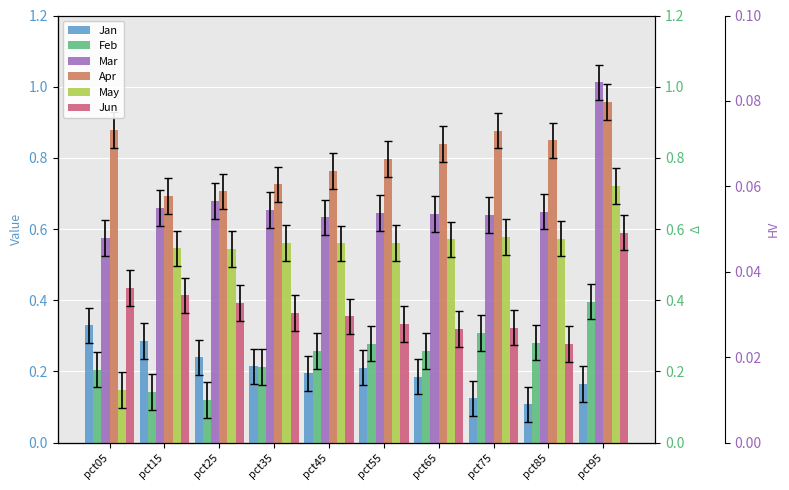

Which has a higher value, pct55 or pct15?

pct15